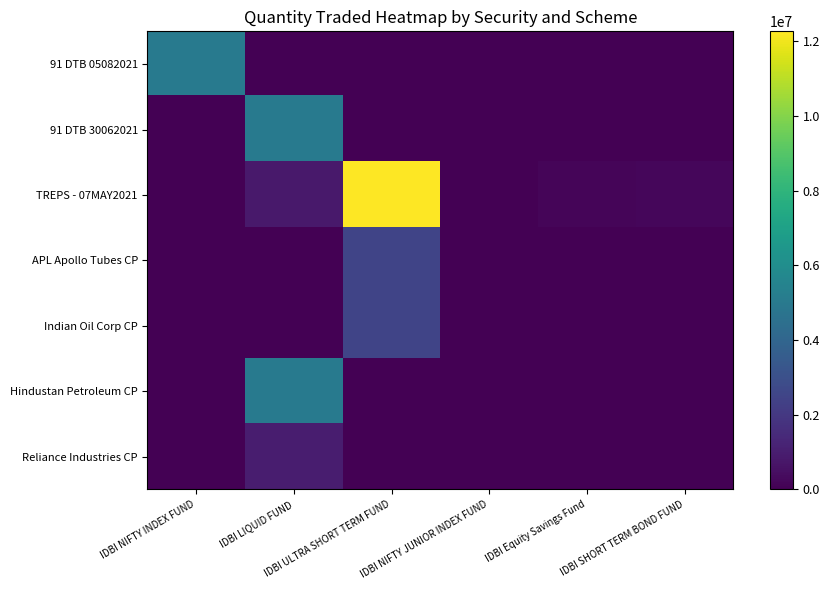

Reading left to right, transcribe all the data shown in this chart.

91 DTB 05082021: IDBI NIFTY INDEX FUND=5000000.0	IDBI LIQUID FUND=0.0	IDBI ULTRA SHORT TERM FUND=0.0	IDBI NIFTY JUNIOR INDEX FUND=0.0	IDBI Equity Savings Fund=0.0	IDBI SHORT TERM BOND FUND=0.0
91 DTB 30062021: IDBI NIFTY INDEX FUND=0.0	IDBI LIQUID FUND=5000000.0	IDBI ULTRA SHORT TERM FUND=0.0	IDBI NIFTY JUNIOR INDEX FUND=0.0	IDBI Equity Savings Fund=0.0	IDBI SHORT TERM BOND FUND=0.0
TREPS - 07MAY2021: IDBI NIFTY INDEX FUND=13215.8	IDBI LIQUID FUND=820801.4	IDBI ULTRA SHORT TERM FUND=12264262.7	IDBI NIFTY JUNIOR INDEX FUND=1931.7	IDBI Equity Savings Fund=147727.8	IDBI SHORT TERM BOND FUND=202653.3
APL Apollo Tubes CP: IDBI NIFTY INDEX FUND=0.0	IDBI LIQUID FUND=0.0	IDBI ULTRA SHORT TERM FUND=2500000.0	IDBI NIFTY JUNIOR INDEX FUND=0.0	IDBI Equity Savings Fund=0.0	IDBI SHORT TERM BOND FUND=0.0
Indian Oil Corp CP: IDBI NIFTY INDEX FUND=0.0	IDBI LIQUID FUND=0.0	IDBI ULTRA SHORT TERM FUND=2500000.0	IDBI NIFTY JUNIOR INDEX FUND=0.0	IDBI Equity Savings Fund=0.0	IDBI SHORT TERM BOND FUND=0.0
Hindustan Petroleum CP: IDBI NIFTY INDEX FUND=0.0	IDBI LIQUID FUND=5000000.0	IDBI ULTRA SHORT TERM FUND=0.0	IDBI NIFTY JUNIOR INDEX FUND=0.0	IDBI Equity Savings Fund=0.0	IDBI SHORT TERM BOND FUND=0.0
Reliance Industries CP: IDBI NIFTY INDEX FUND=0.0	IDBI LIQUID FUND=1000000.0	IDBI ULTRA SHORT TERM FUND=0.0	IDBI NIFTY JUNIOR INDEX FUND=0.0	IDBI Equity Savings Fund=0.0	IDBI SHORT TERM BOND FUND=0.0